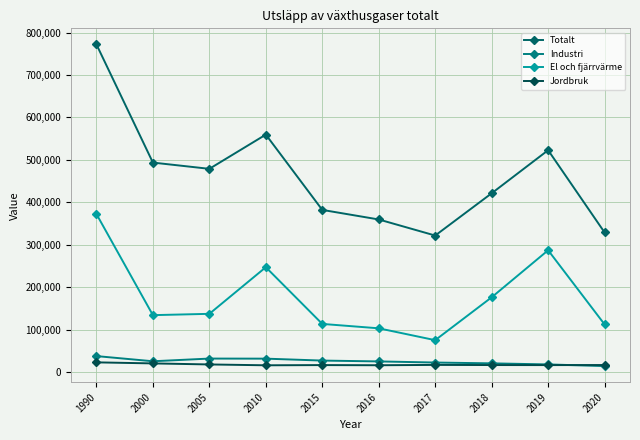

True or false: Totalt has a value of 302945.5 at 1990.

False